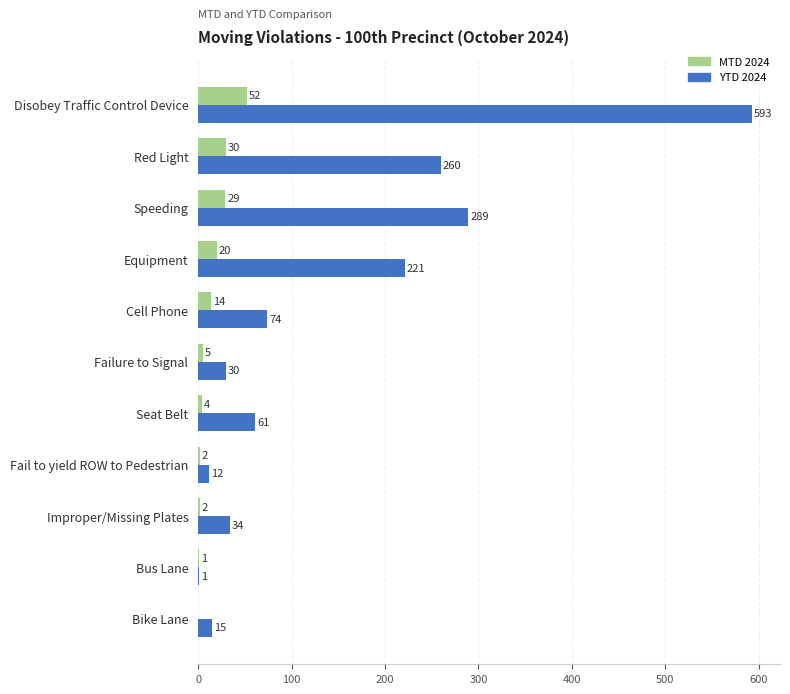

How many positive values does the MTD 2024 series have?

10